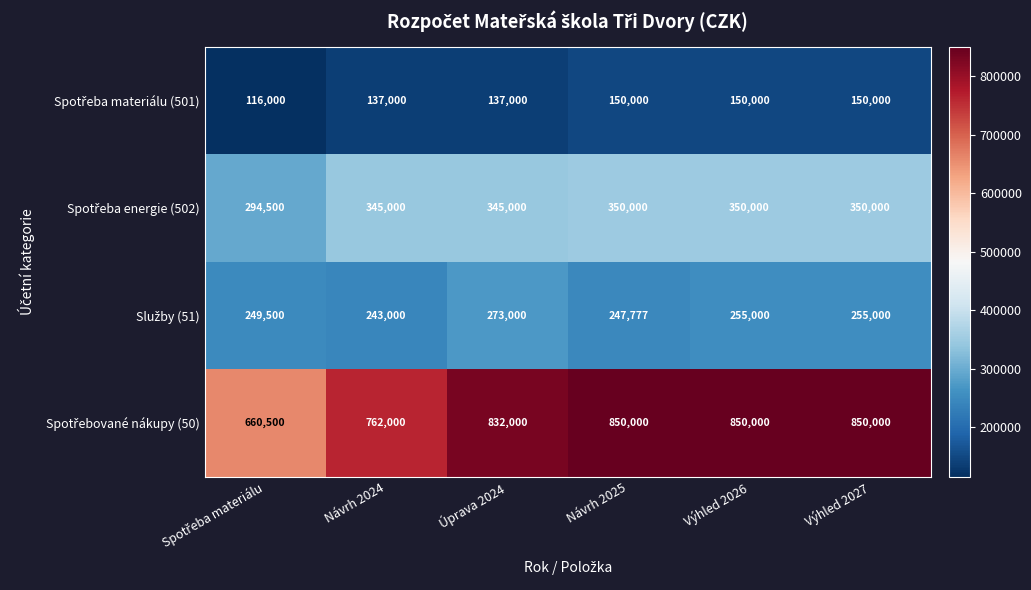

What is the total value across all series at Návrh 2025?

1597777